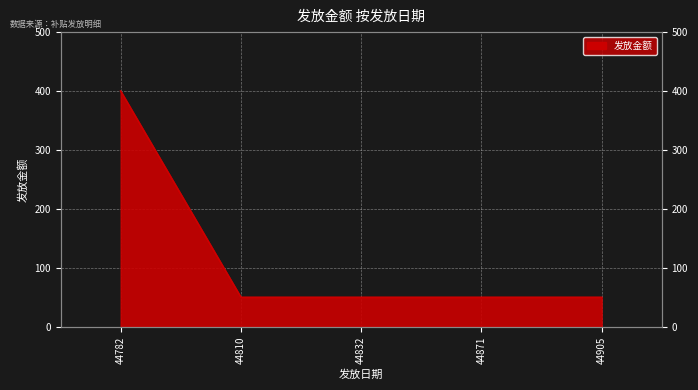

Which category has the lowest value across all series?

44810